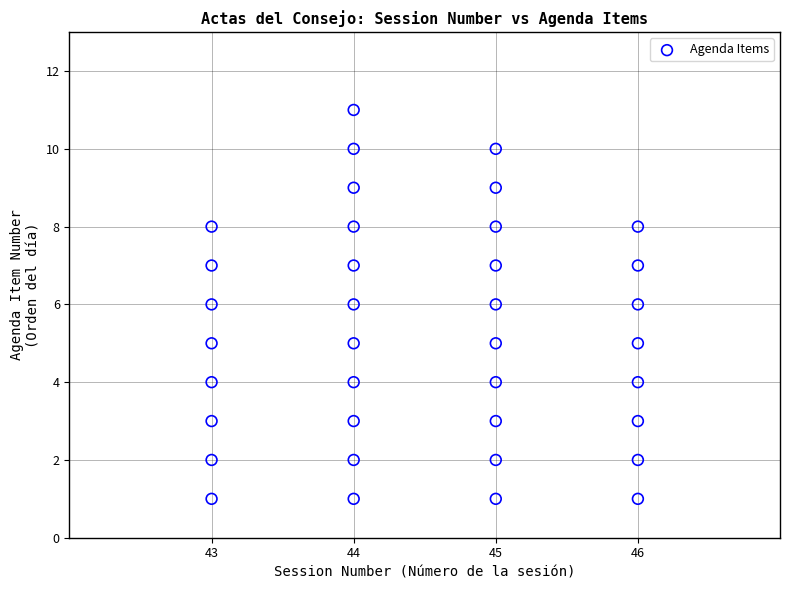

What is the range of Y values (max minus min)?

10